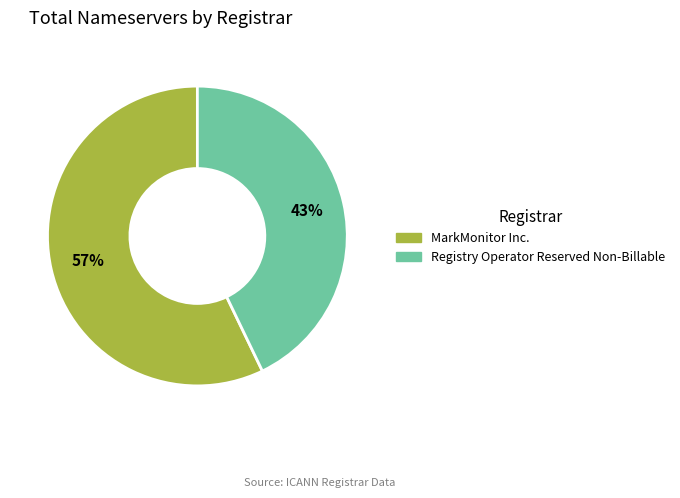

To the nearest percent, what is the difference between the largest and smallest slice percentages?

14%